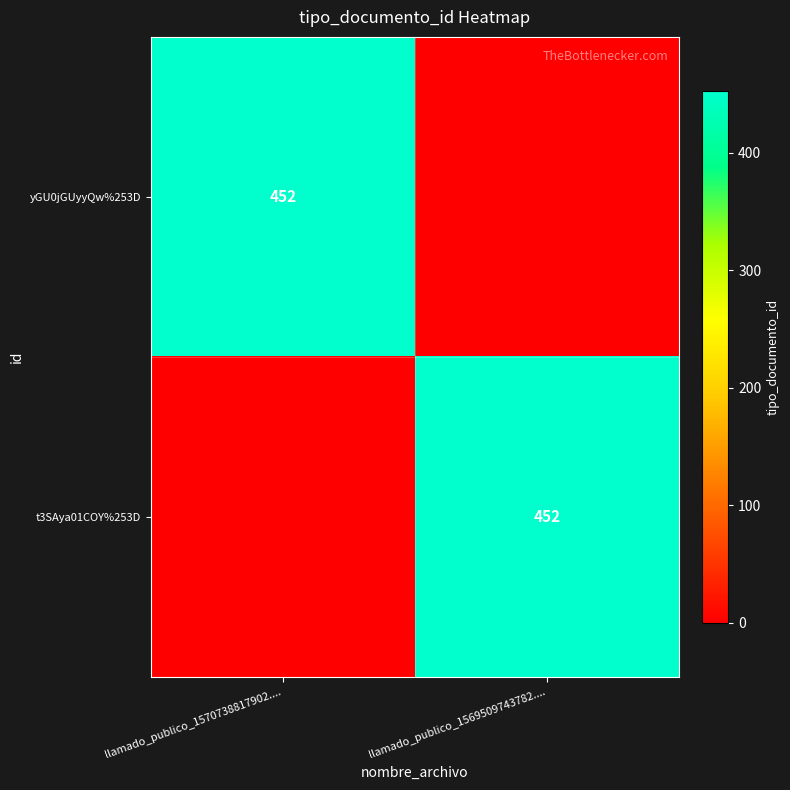

The value of yGU0jGUyyQw%253D at llamado_publico_1570738817902.... is 452. True or false?

True